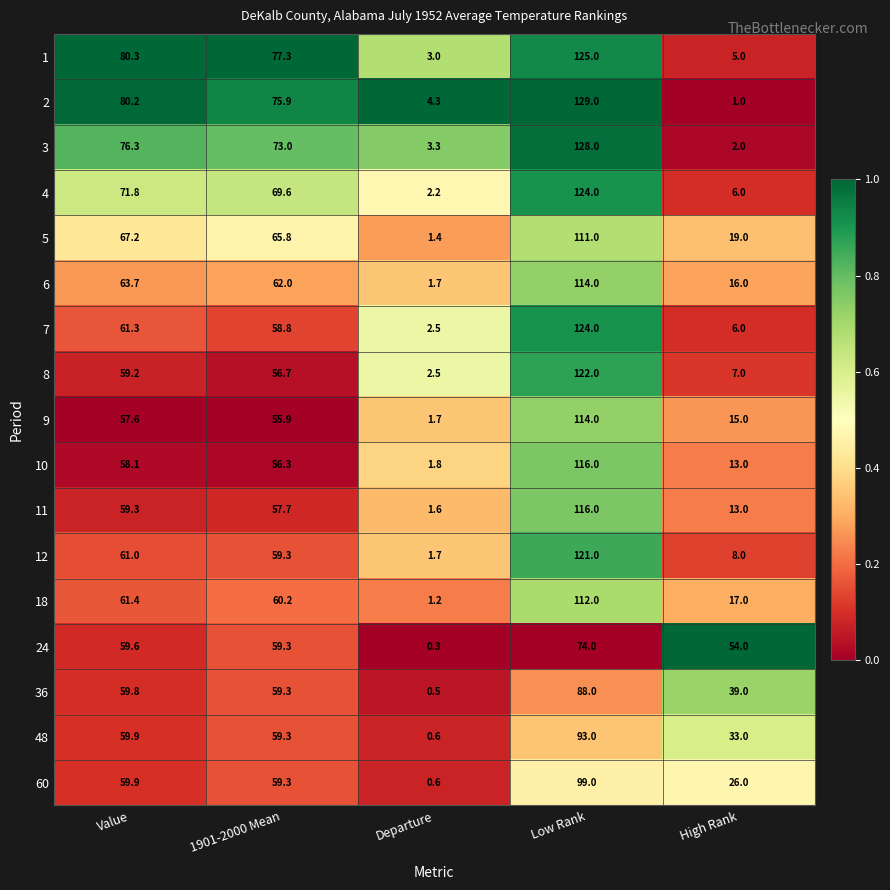

What is the difference between the second highest and minimum values in the 48 series?

59.3